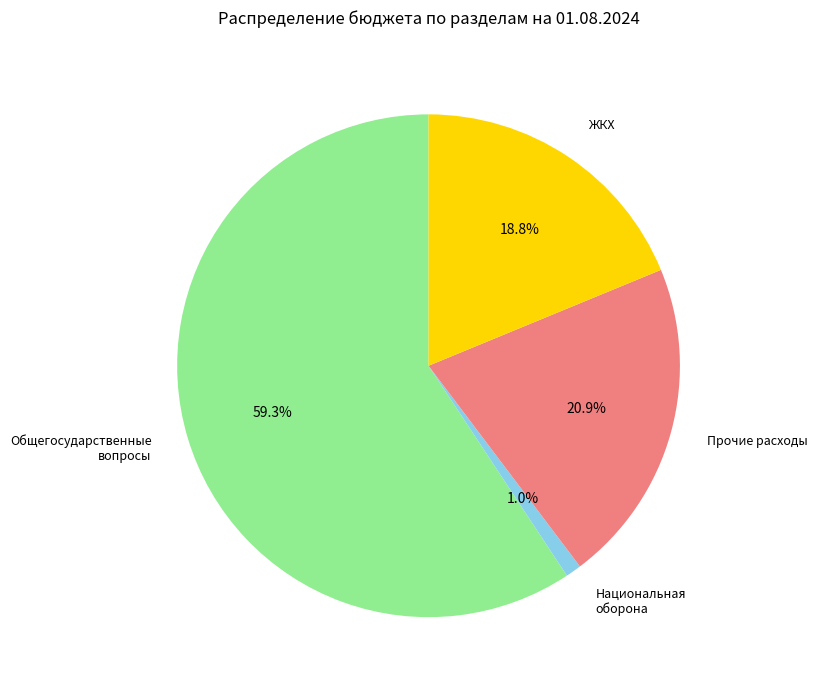

Between Общегосударственные вопросы and ЖКХ, which is larger?

Общегосударственные вопросы